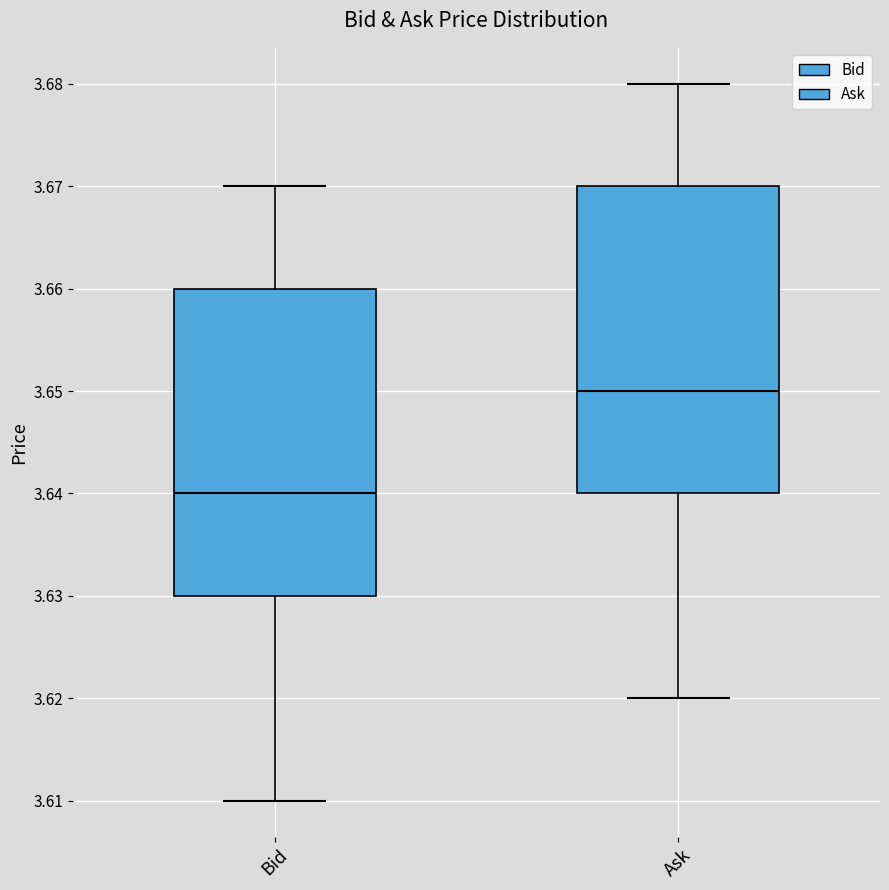

Reading left to right, transcribe this box plot: for each box, give where its median line is, the range the box spans, and where its two whiskers end, as read against the y-axis. The values are not printed on the chart, so give them approximately, as read against the axis.

Bid: median 3.64, box 3.63 to 3.66, whiskers 3.61 to 3.67
Ask: median 3.65, box 3.64 to 3.67, whiskers 3.62 to 3.68